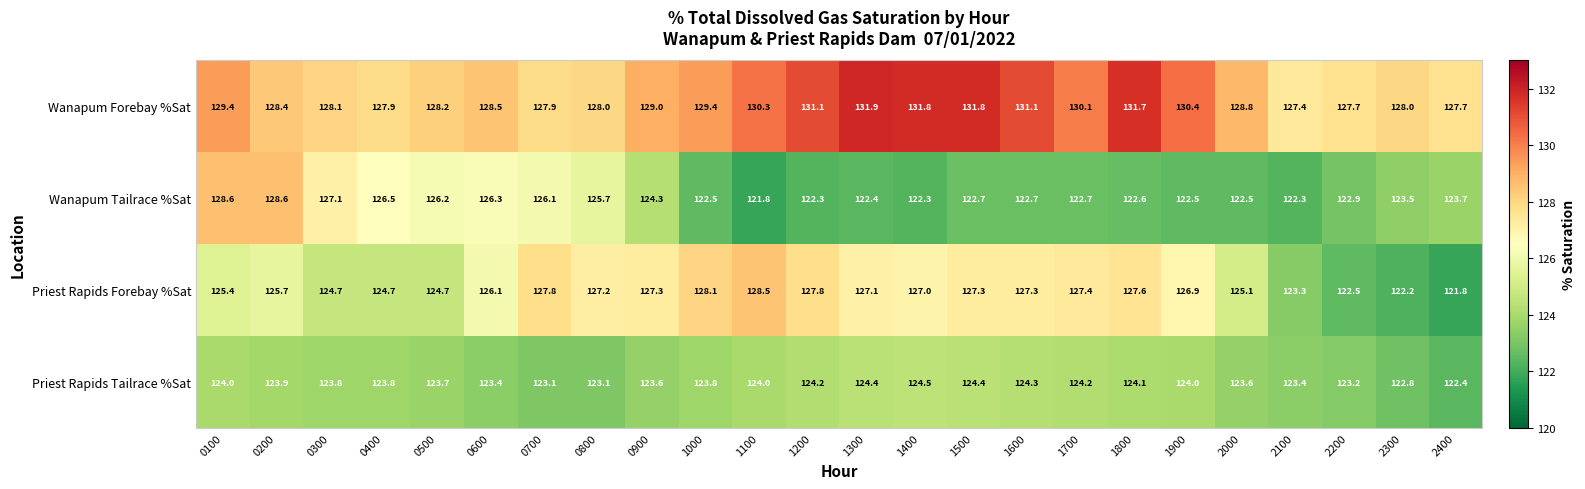

Is it true that Priest Rapids Tailrace %Sat equals 123.1 at 0800?

True